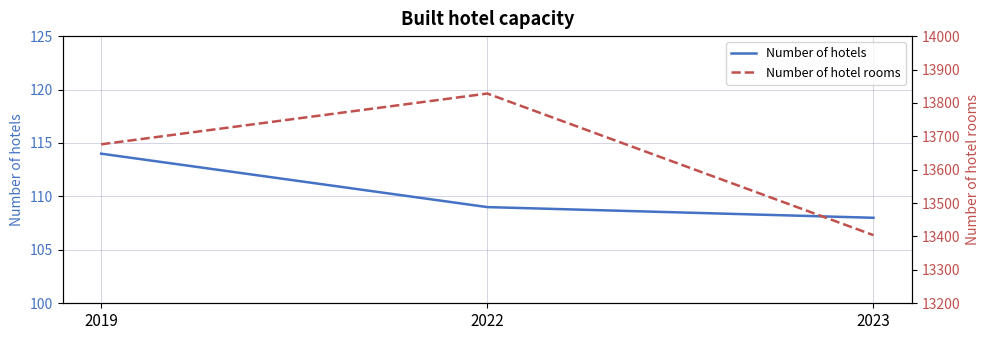

Between 2019 and 2022, which series saw the biggest shift?

Number of hotel rooms